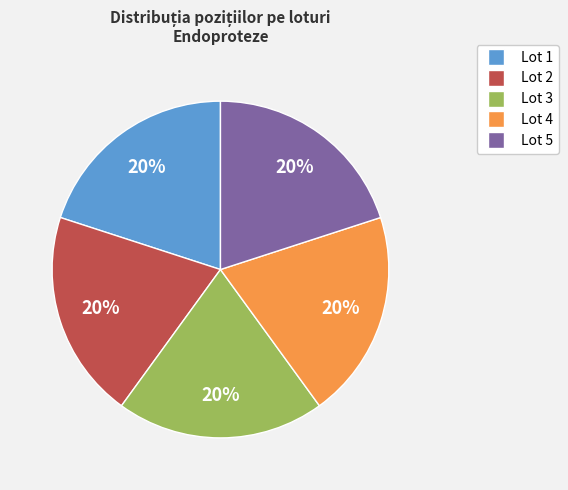

How many slices are in this pie chart?

5